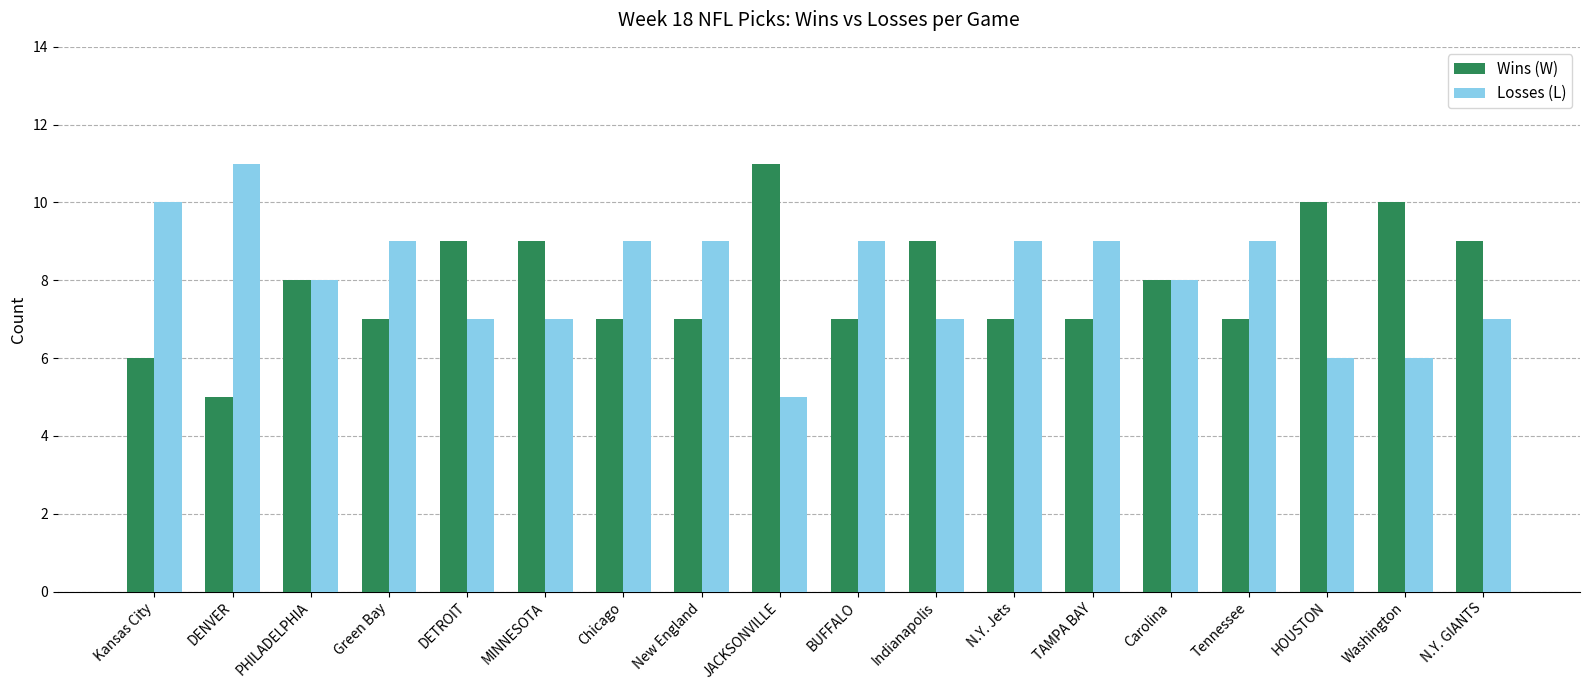

What is the total value across all series at Carolina?

16